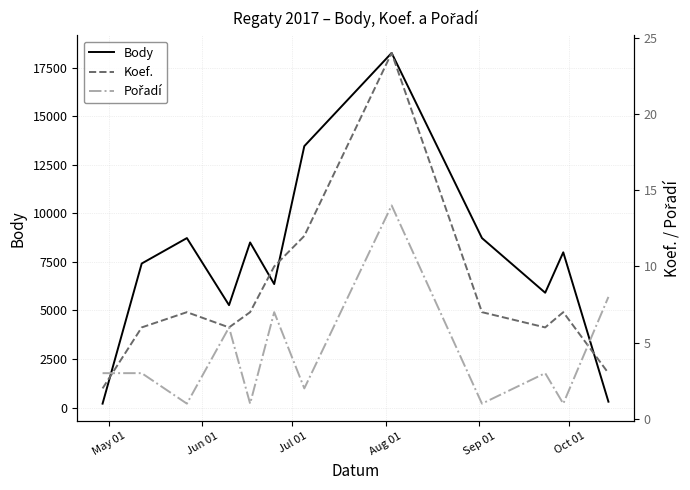

Which series ends up on top after the final intersection of Pořadí and Koef.?

Pořadí